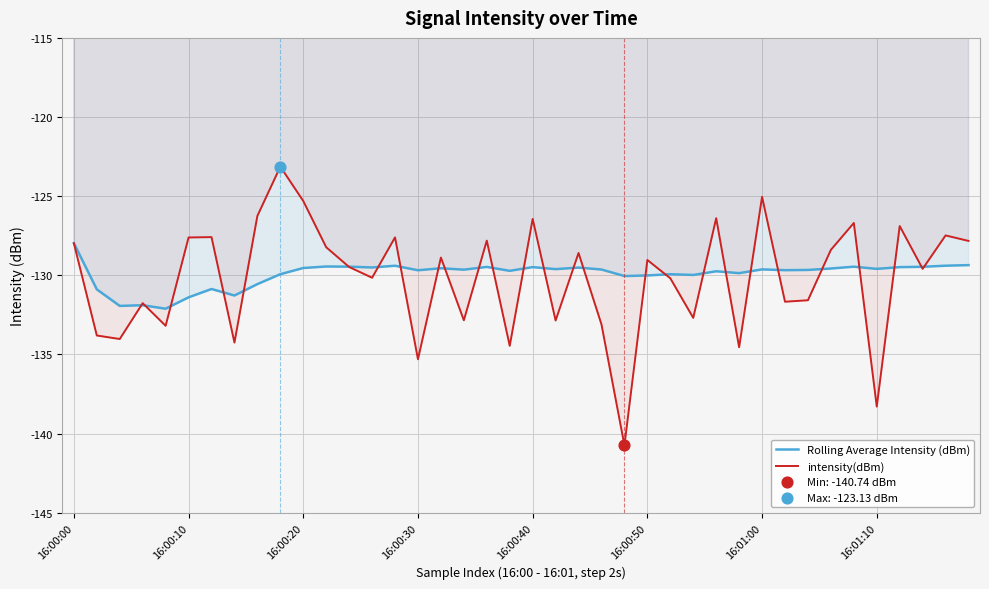

Which series has the largest total across all categories?

Rolling Average Intensity (dBm)